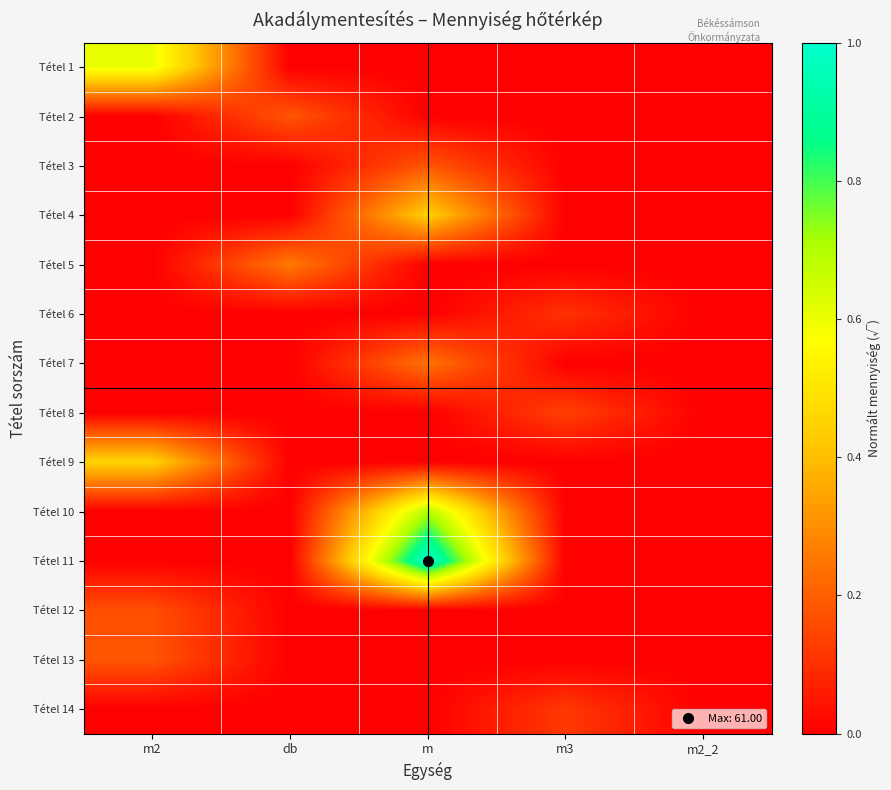

What is the greatest value displayed?

1.0